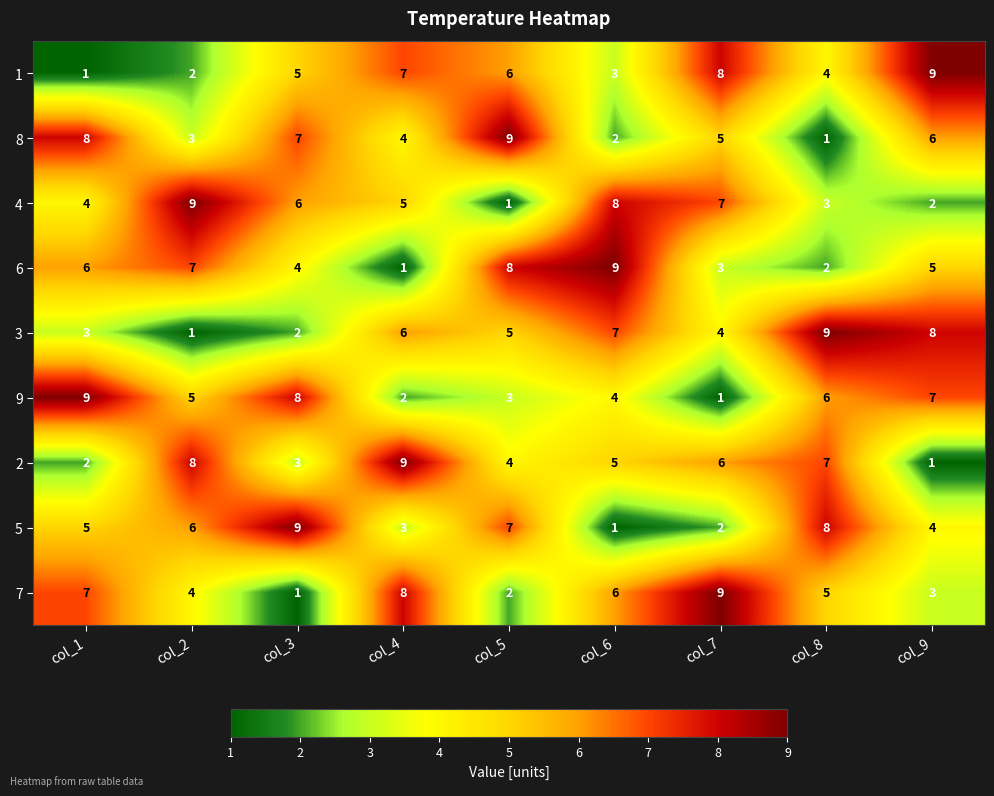

How many 5 values are between 3 and 7?

5